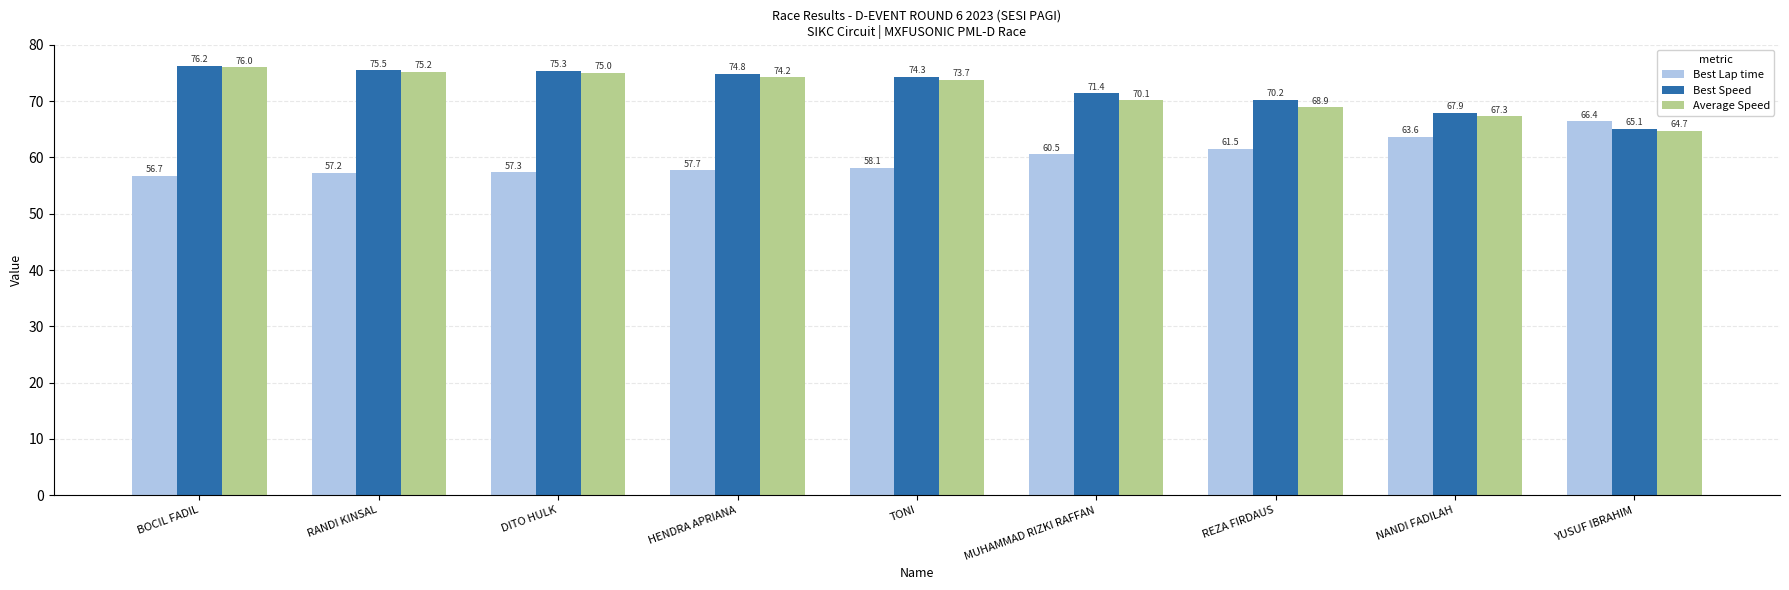

What is the value of the Average Speed bar at the 2nd from the left?

75.2